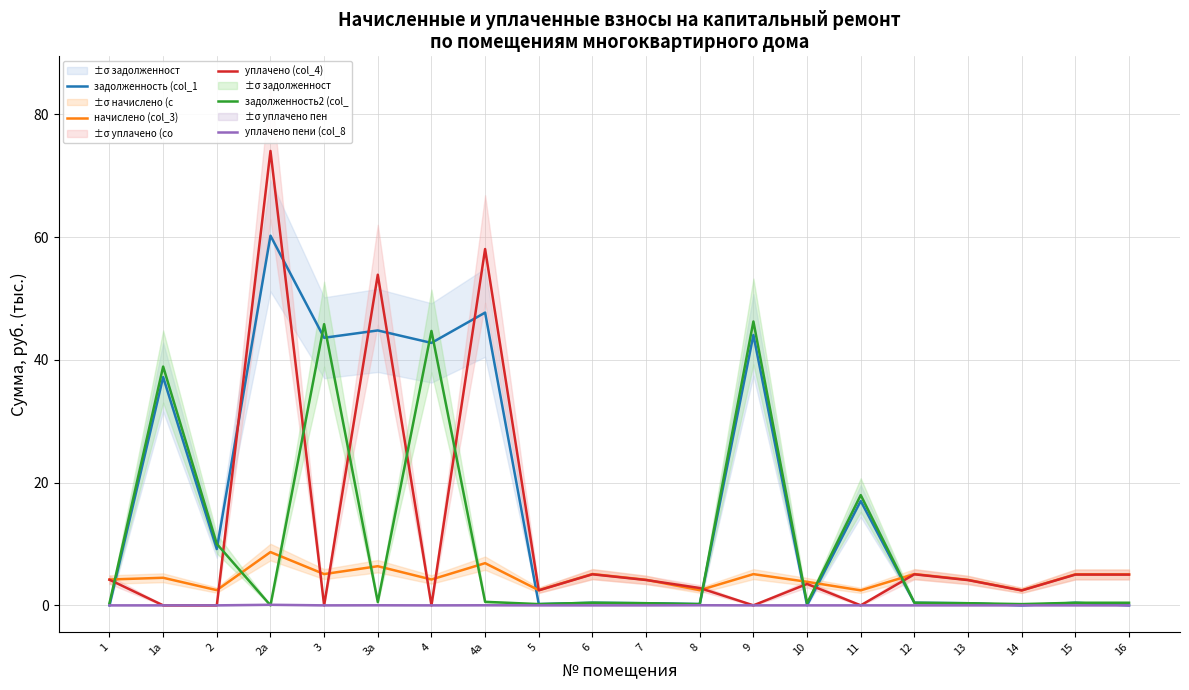

How many values in уплачено (col_4) are above zero?

14